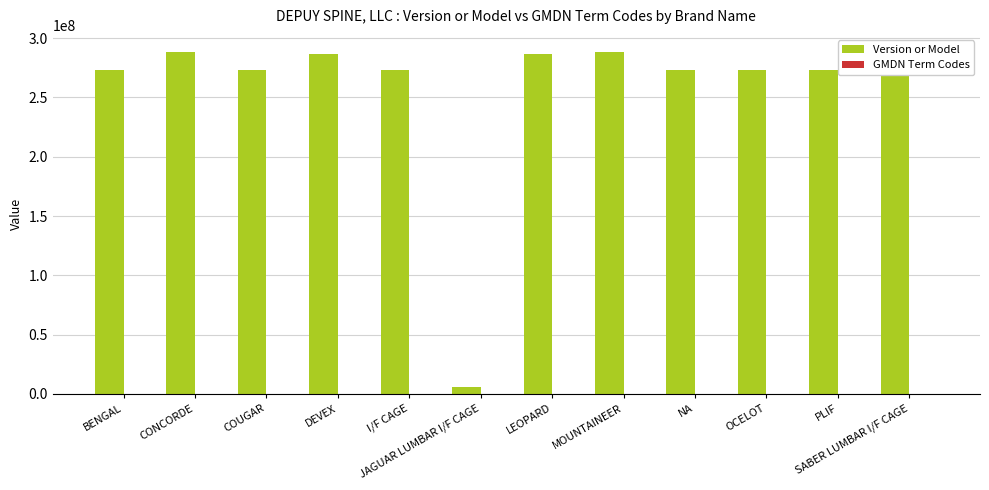

Which series has the largest total across all categories?

Version or Model